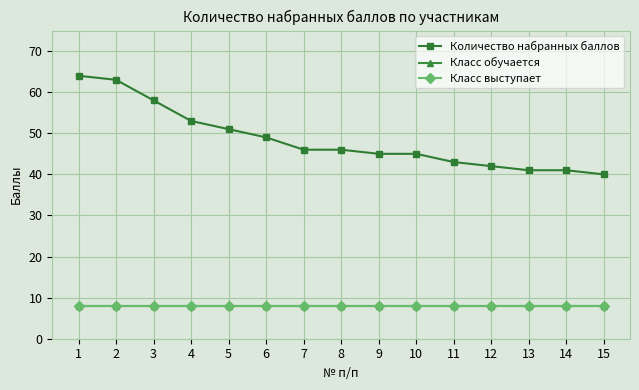

Between 1 and 6, which series saw the biggest shift?

Количество набранных баллов